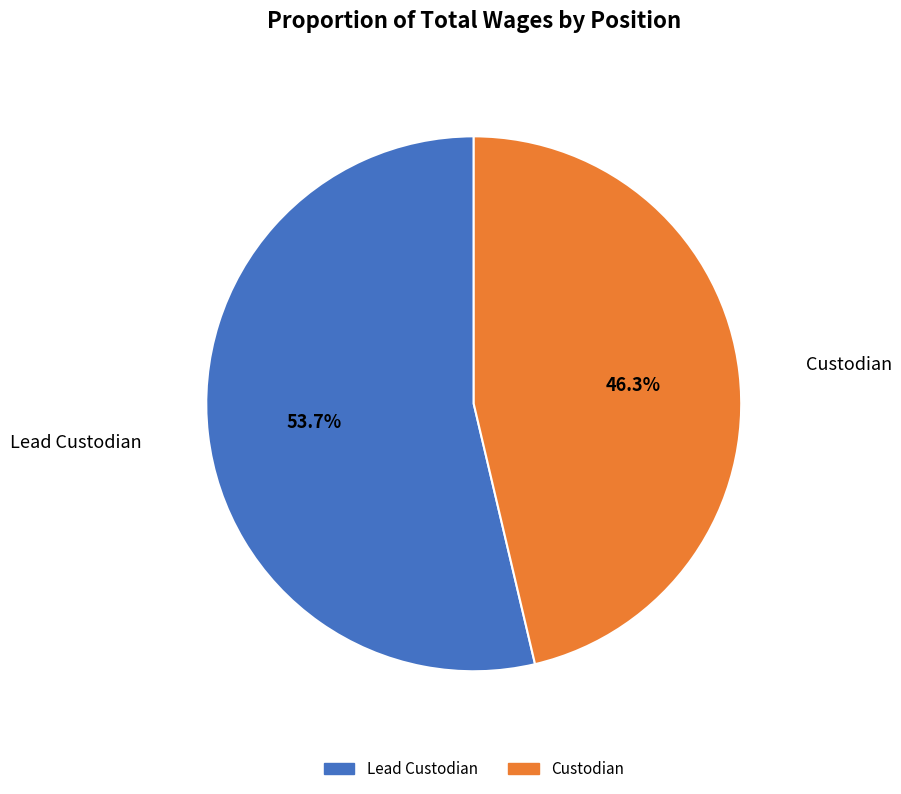

To the nearest percent, what percentage of the pie is Custodian?

46%